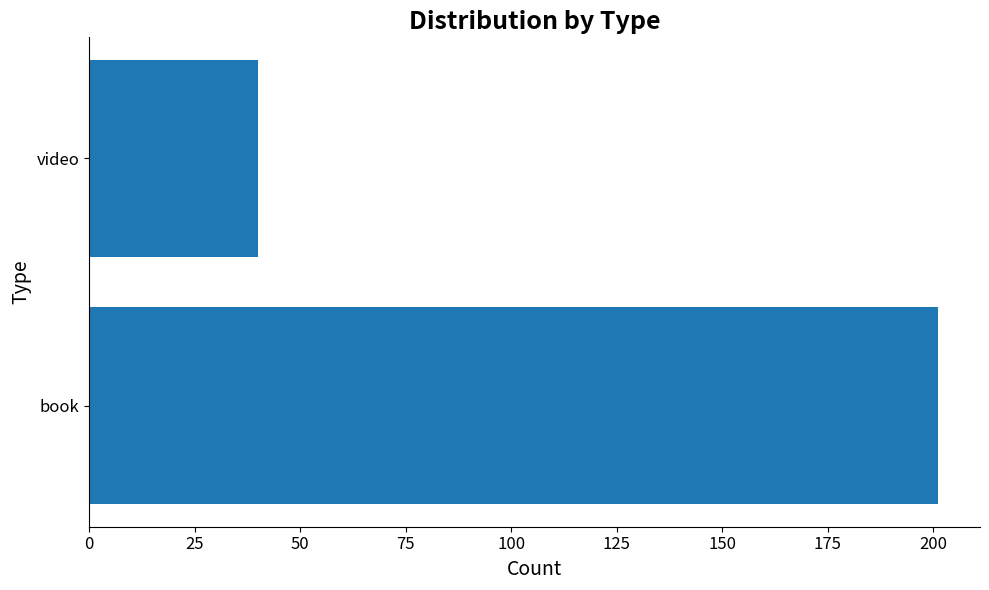

Is it true that the value at book is 311?

False